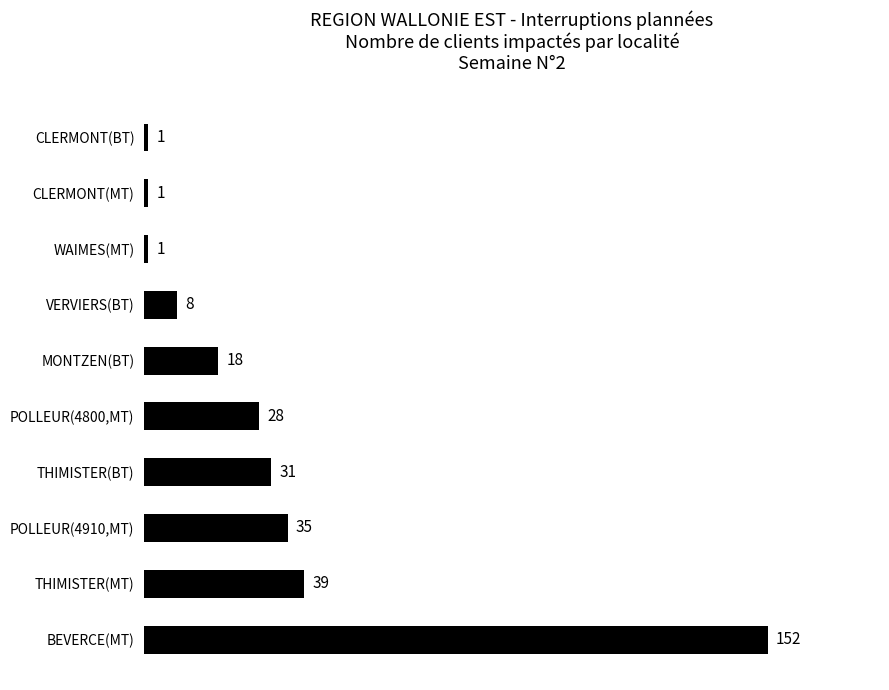

How many bars are there in total?

10